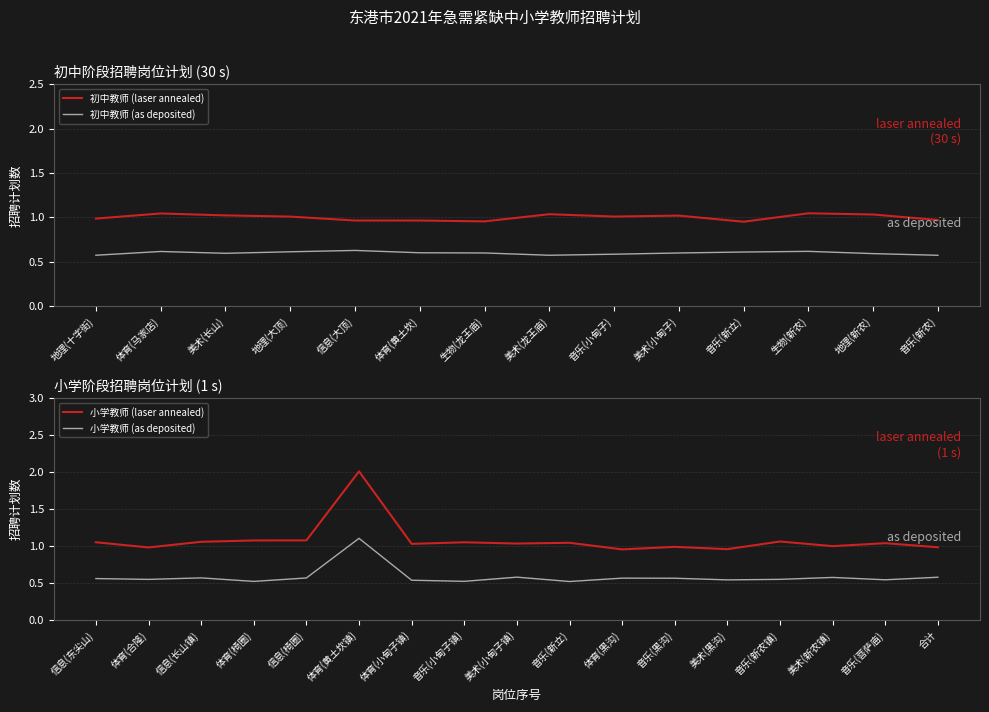

What is the difference between the second highest and second lowest values?

0.1